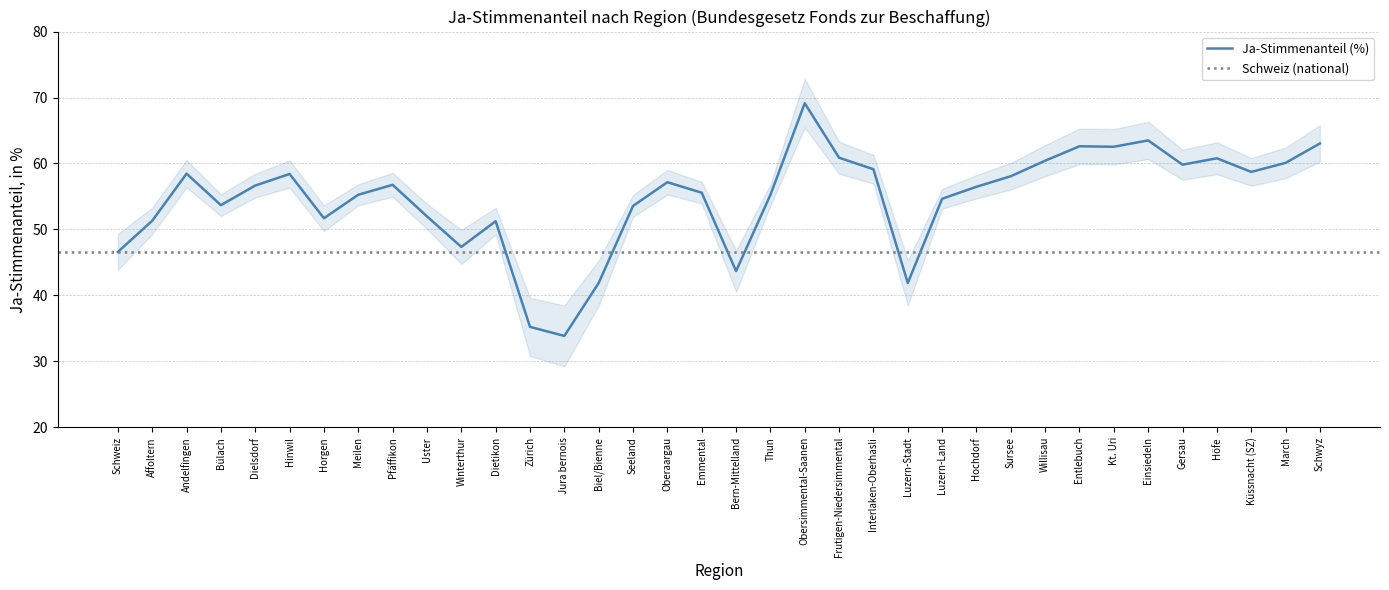

What is the difference between the second highest and second lowest values?

28.3